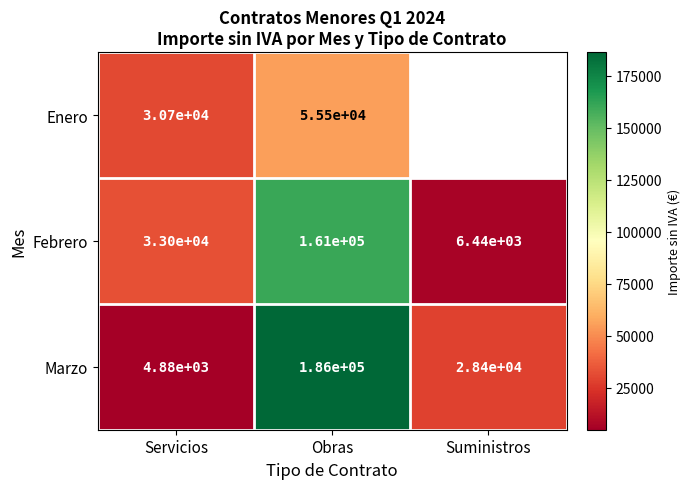

At how many categories does at least one series exceed 137187?

1